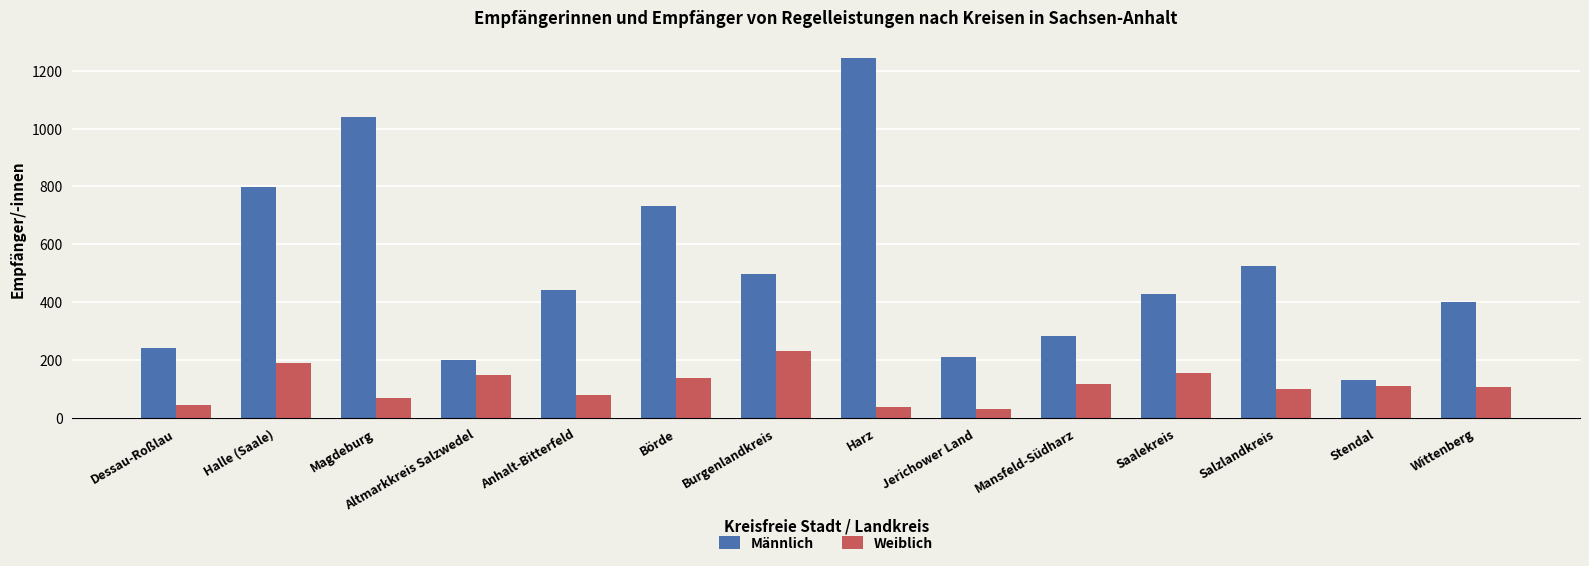

At Salzlandkreis, list the series in order from largest to smallest.

Männlich, Weiblich